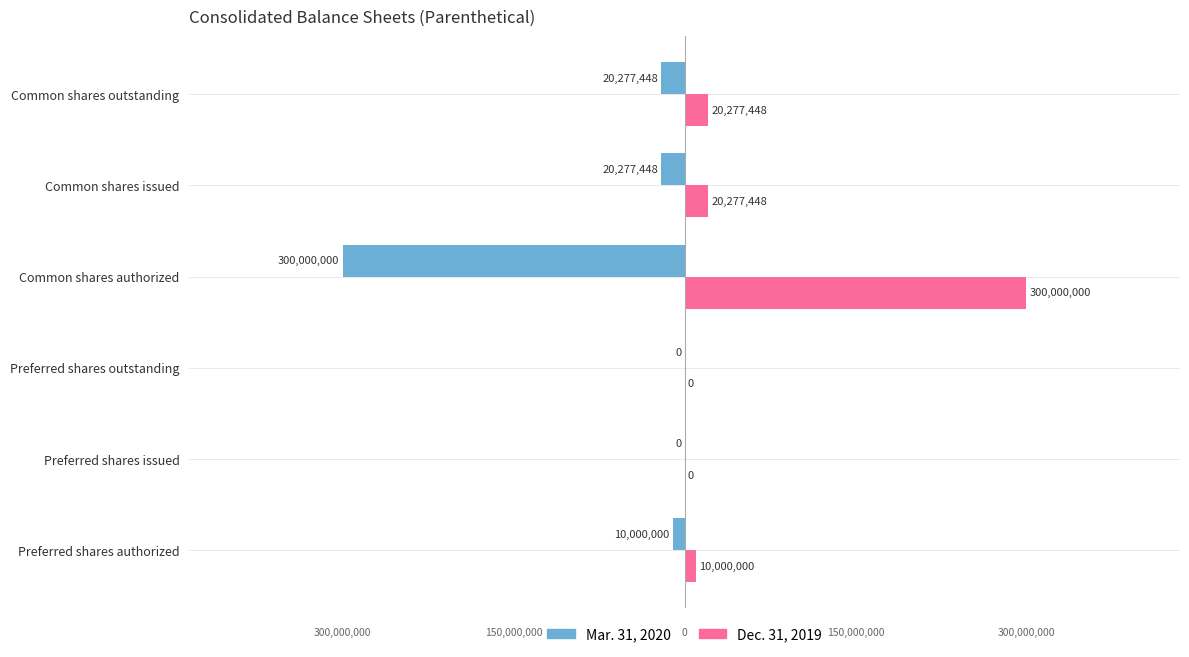

What are all the series names shown in the legend?

Mar. 31, 2020, Dec. 31, 2019